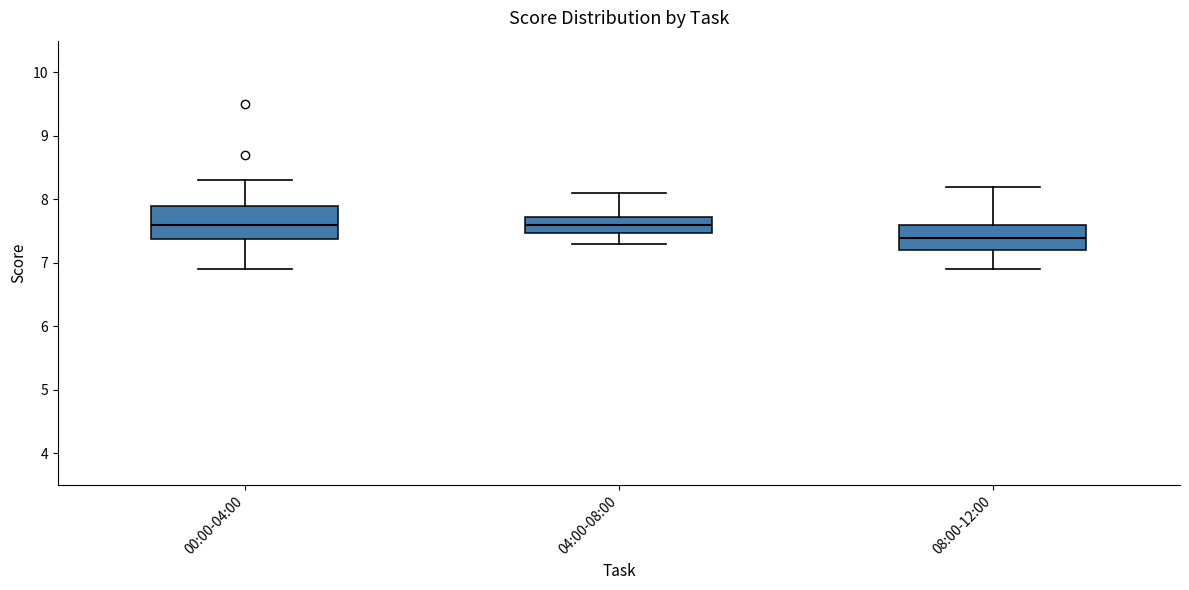

Where does the upper whisker of the box for 08:00-12:00 end on the y-axis? The values are not printed on the chart, so give them approximately, as read against the axis.

8.2